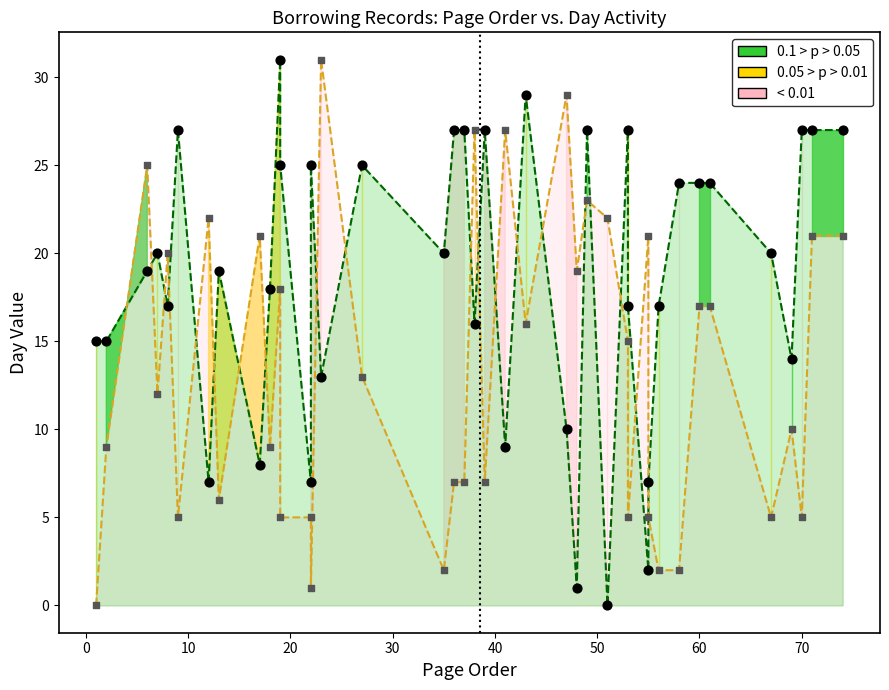

Across all data points, what is the range of Y values (max minus min)?

31